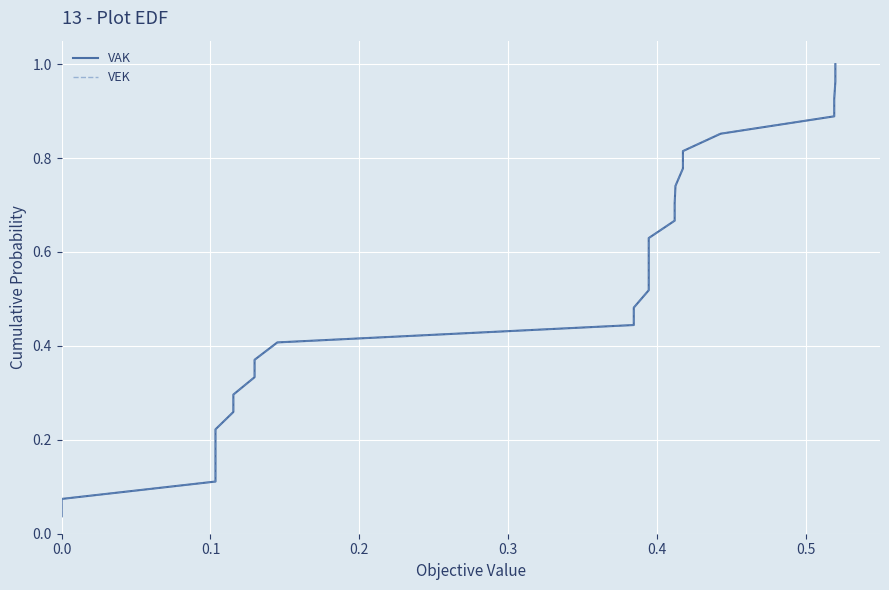

True or false: VEK and VAK cross at least once.

False